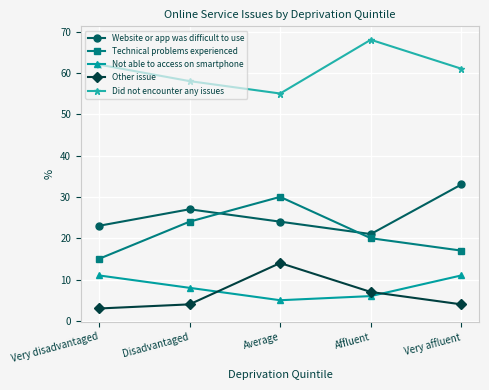

Reading left to right, transcribe all the data shown in this chart.

Website or app was difficult to use: 23	27	24	21	33
Technical problems experienced: 15	24	30	20	17
Not able to access on smartphone: 11	8	5	6	11
Other issue: 3	4	14	7	4
Did not encounter any issues: 62	58	55	68	61